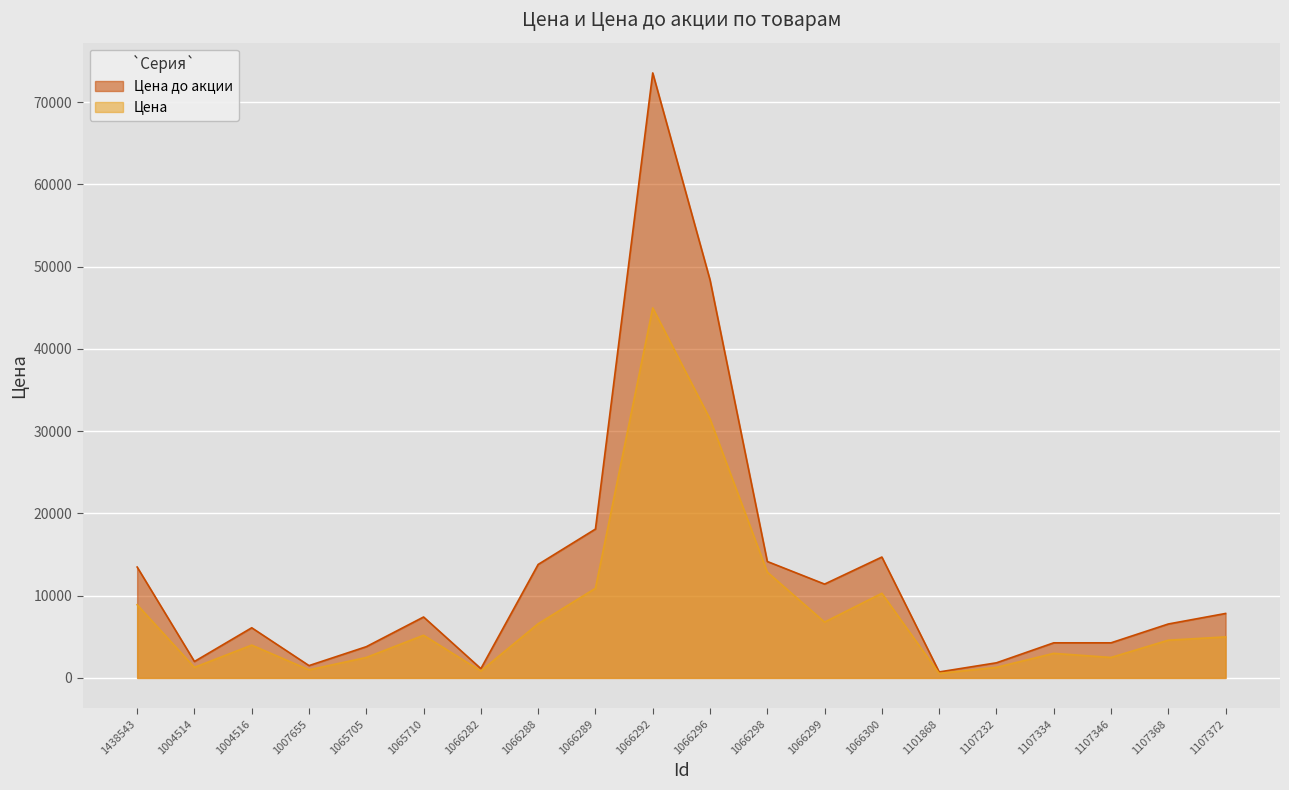

True or false: Цена до акции and Цена cross at least once.

False